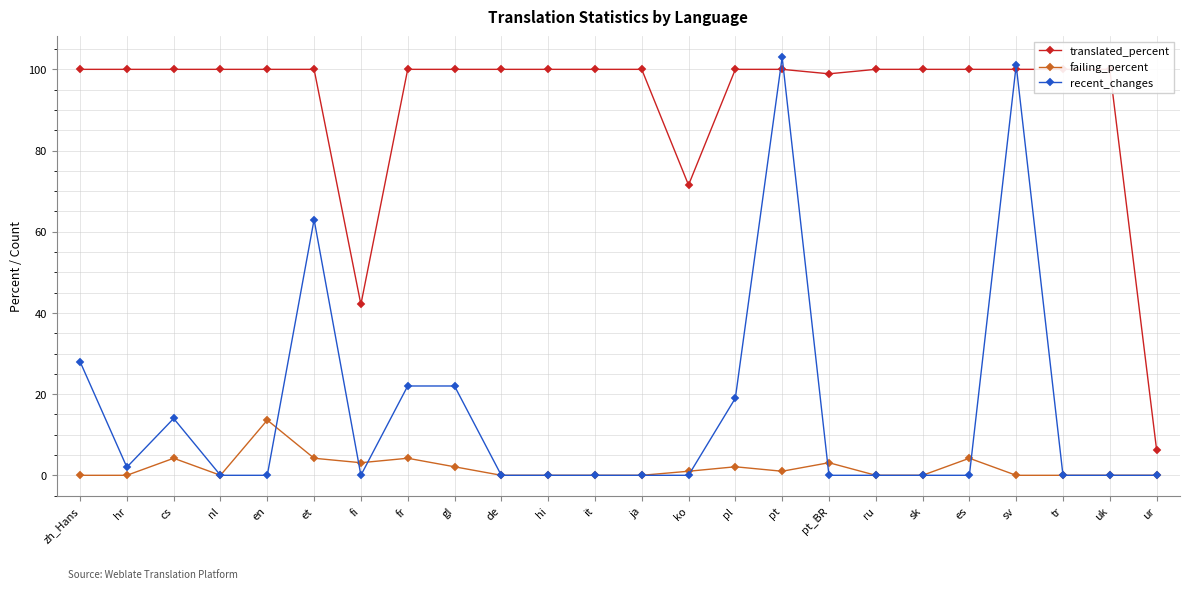

Reading right to left, list all the values displayed in this chart.

translated_percent: 6.3	100.0	100.0	100.0	100.0	100.0	100.0	98.9	100.0	100.0	71.5	100.0	100.0	100.0	100.0	100.0	100.0	42.1	100.0	100.0	100.0	100.0	100.0	100.0
failing_percent: 0.0	0.0	0.0	0.0	4.2	0.0	0.0	3.1	1.0	2.1	1.0	0.0	0.0	0.0	0.0	2.1	4.2	3.1	4.2	13.6	0.0	4.2	0.0	0.0
recent_changes: 0.0	0.0	0.0	101.0	0.0	0.0	0.0	0.0	103.0	19.0	0.0	0.0	0.0	0.0	0.0	22.0	22.0	0.0	63.0	0.0	0.0	14.0	2.0	28.0